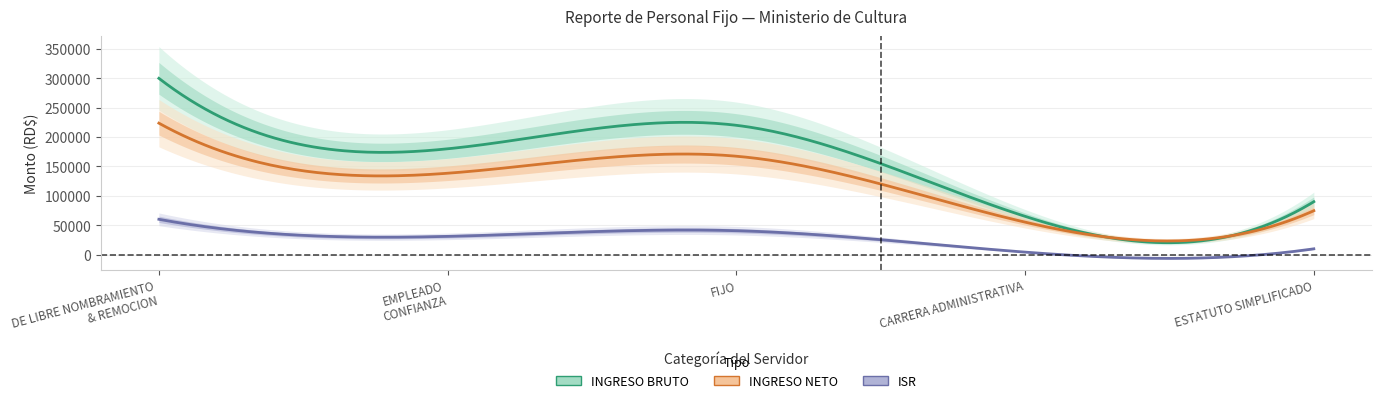

True or false: ISR has more than 1 points higher than both neighbors.

False